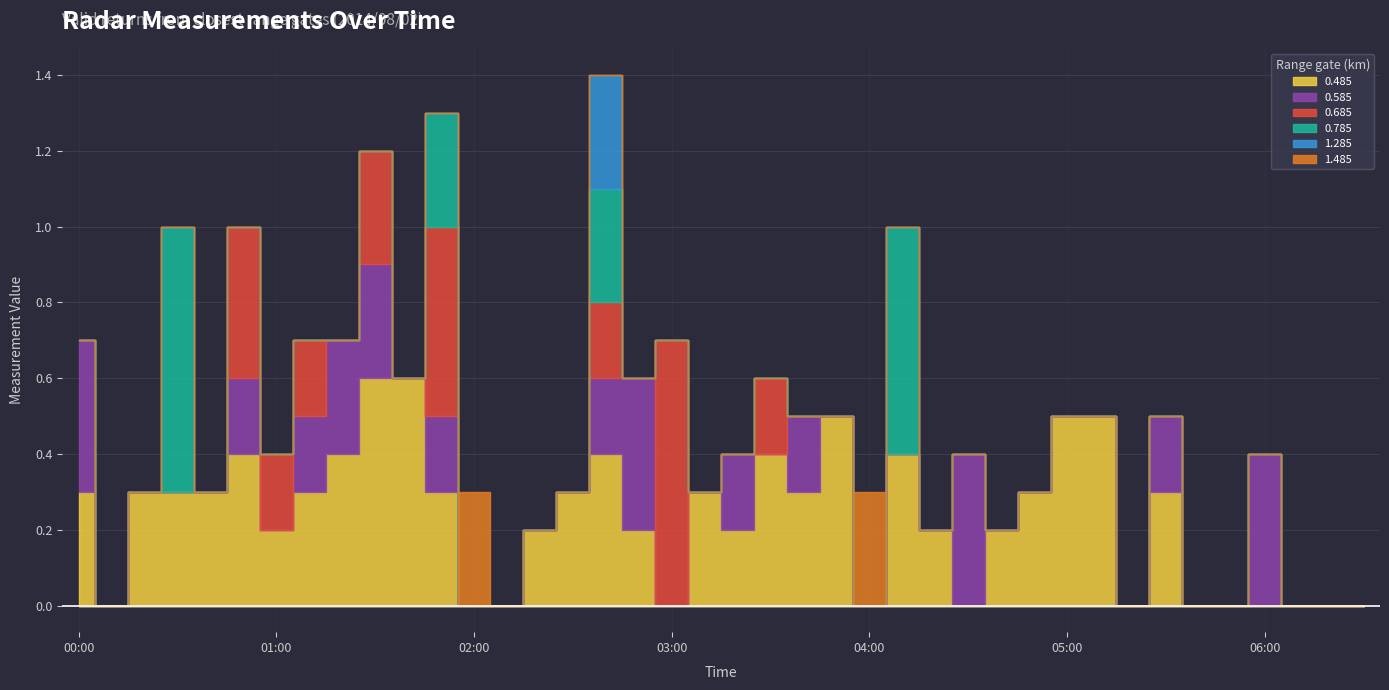

Reading left to right, list all the values displayed in this chart.

0.485: 00:00=0.3	00:10=0.0	00:20=0.3	00:30=0.3	00:40=0.3	00:50=0.4	01:00=0.2	01:10=0.3	01:20=0.4	01:30=0.6	01:40=0.6	01:50=0.3	02:00=0.0	02:10=0.0	02:20=0.2	02:30=0.3	02:40=0.4	02:50=0.2	03:00=0.0	03:10=0.3	03:20=0.2	03:30=0.4	03:40=0.3	03:50=0.5	04:00=0.0	04:10=0.4	04:20=0.2	04:30=0.0	04:40=0.2	04:50=0.3	05:00=0.5	05:10=0.5	05:20=0.0	05:30=0.3	05:40=0.0	05:50=0.0	06:00=0.0	06:10=0.0	06:20=0.0	06:30=0.0
0.585: 00:00=0.4	00:10=0.0	00:20=0.0	00:30=0.0	00:40=0.0	00:50=0.2	01:00=0.0	01:10=0.2	01:20=0.3	01:30=0.3	01:40=0.0	01:50=0.2	02:00=0.0	02:10=0.0	02:20=0.0	02:30=0.0	02:40=0.2	02:50=0.4	03:00=0.0	03:10=0.0	03:20=0.2	03:30=0.0	03:40=0.2	03:50=0.0	04:00=0.0	04:10=0.0	04:20=0.0	04:30=0.4	04:40=0.0	04:50=0.0	05:00=0.0	05:10=0.0	05:20=0.0	05:30=0.2	05:40=0.0	05:50=0.0	06:00=0.4	06:10=0.0	06:20=0.0	06:30=0.0
0.685: 00:00=0.0	00:10=0.0	00:20=0.0	00:30=0.0	00:40=0.0	00:50=0.4	01:00=0.2	01:10=0.2	01:20=0.0	01:30=0.3	01:40=0.0	01:50=0.5	02:00=0.0	02:10=0.0	02:20=0.0	02:30=0.0	02:40=0.2	02:50=0.0	03:00=0.7	03:10=0.0	03:20=0.0	03:30=0.2	03:40=0.0	03:50=0.0	04:00=0.0	04:10=0.0	04:20=0.0	04:30=0.0	04:40=0.0	04:50=0.0	05:00=0.0	05:10=0.0	05:20=0.0	05:30=0.0	05:40=0.0	05:50=0.0	06:00=0.0	06:10=0.0	06:20=0.0	06:30=0.0
0.785: 00:00=0.0	00:10=0.0	00:20=0.0	00:30=0.7	00:40=0.0	00:50=0.0	01:00=0.0	01:10=0.0	01:20=0.0	01:30=0.0	01:40=0.0	01:50=0.3	02:00=0.0	02:10=0.0	02:20=0.0	02:30=0.0	02:40=0.3	02:50=0.0	03:00=0.0	03:10=0.0	03:20=0.0	03:30=0.0	03:40=0.0	03:50=0.0	04:00=0.0	04:10=0.6	04:20=0.0	04:30=0.0	04:40=0.0	04:50=0.0	05:00=0.0	05:10=0.0	05:20=0.0	05:30=0.0	05:40=0.0	05:50=0.0	06:00=0.0	06:10=0.0	06:20=0.0	06:30=0.0
1.285: 00:00=0.0	00:10=0.0	00:20=0.0	00:30=0.0	00:40=0.0	00:50=0.0	01:00=0.0	01:10=0.0	01:20=0.0	01:30=0.0	01:40=0.0	01:50=0.0	02:00=0.0	02:10=0.0	02:20=0.0	02:30=0.0	02:40=0.3	02:50=0.0	03:00=0.0	03:10=0.0	03:20=0.0	03:30=0.0	03:40=0.0	03:50=0.0	04:00=0.0	04:10=0.0	04:20=0.0	04:30=0.0	04:40=0.0	04:50=0.0	05:00=0.0	05:10=0.0	05:20=0.0	05:30=0.0	05:40=0.0	05:50=0.0	06:00=0.0	06:10=0.0	06:20=0.0	06:30=0.0
1.485: 00:00=0.0	00:10=0.0	00:20=0.0	00:30=0.0	00:40=0.0	00:50=0.0	01:00=0.0	01:10=0.0	01:20=0.0	01:30=0.0	01:40=0.0	01:50=0.0	02:00=0.3	02:10=0.0	02:20=0.0	02:30=0.0	02:40=0.0	02:50=0.0	03:00=0.0	03:10=0.0	03:20=0.0	03:30=0.0	03:40=0.0	03:50=0.0	04:00=0.3	04:10=0.0	04:20=0.0	04:30=0.0	04:40=0.0	04:50=0.0	05:00=0.0	05:10=0.0	05:20=0.0	05:30=0.0	05:40=0.0	05:50=0.0	06:00=0.0	06:10=0.0	06:20=0.0	06:30=0.0